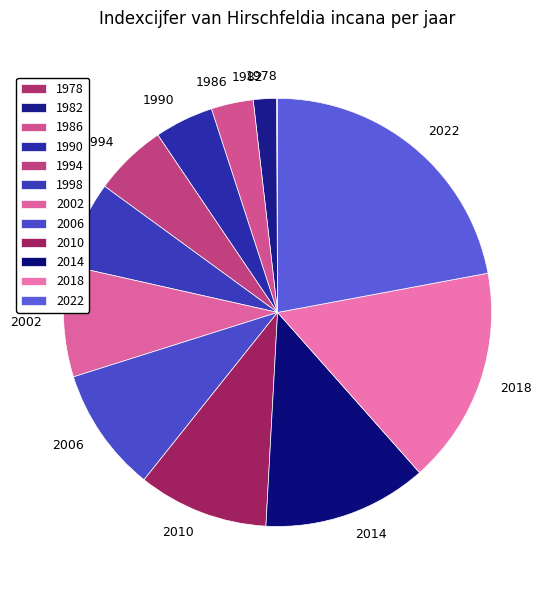

Is 1994 the majority of the pie?

No